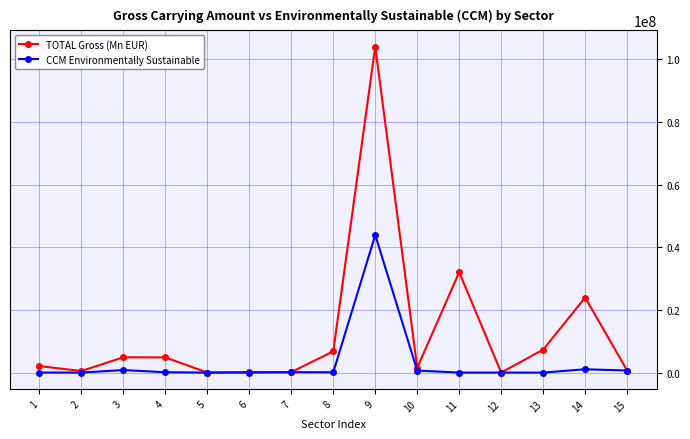

What is the difference between the TOTAL Gross (Mn EUR) values at 2 and 6?

311774.4